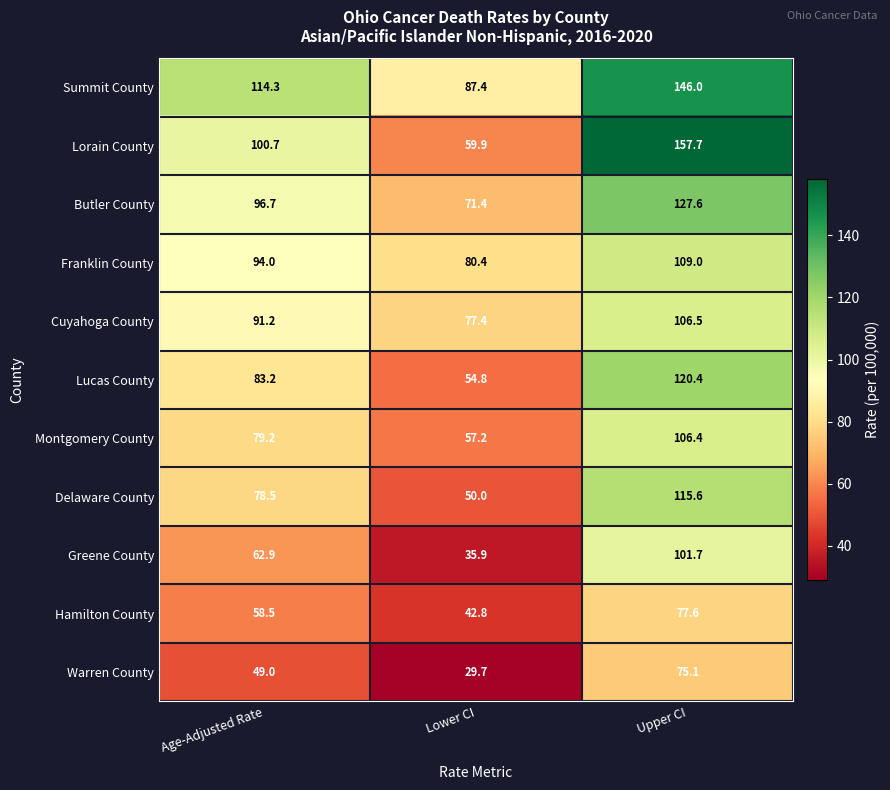

True or false: Franklin County has a value of 94.0 at Age-Adjusted Rate.

True